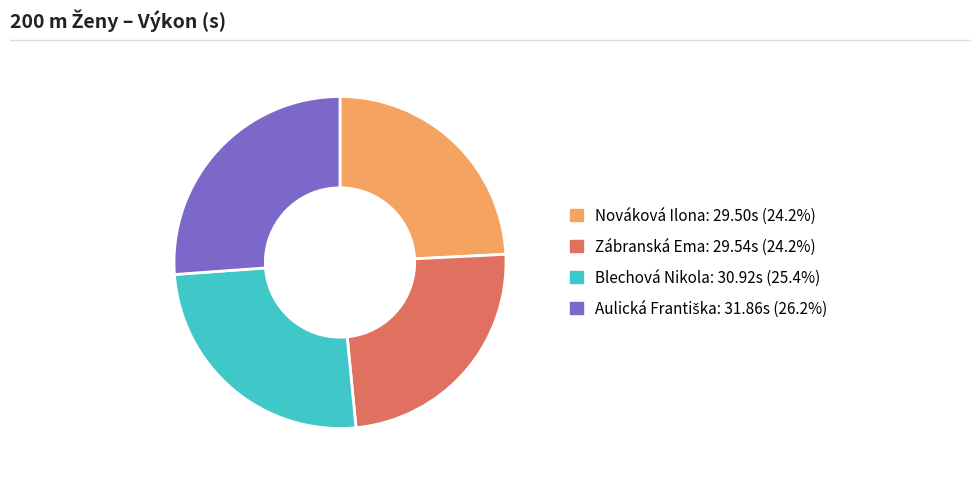

Between Zábranská Ema and Blechová Nikola, which is larger?

Blechová Nikola